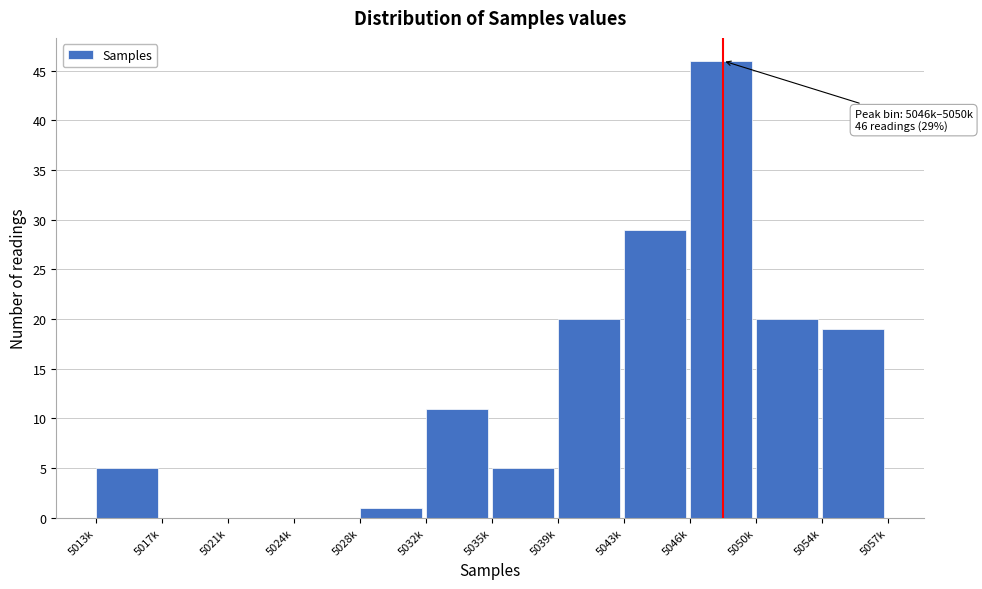

Reading left to right, what are all the values shown in this chart?

5013k=5	5017k=0	5021k=0	5024k=0	5028k=1	5032k=11	5035k=5	5039k=20	5043k=29	5046k=46	5050k=20	5054k=19